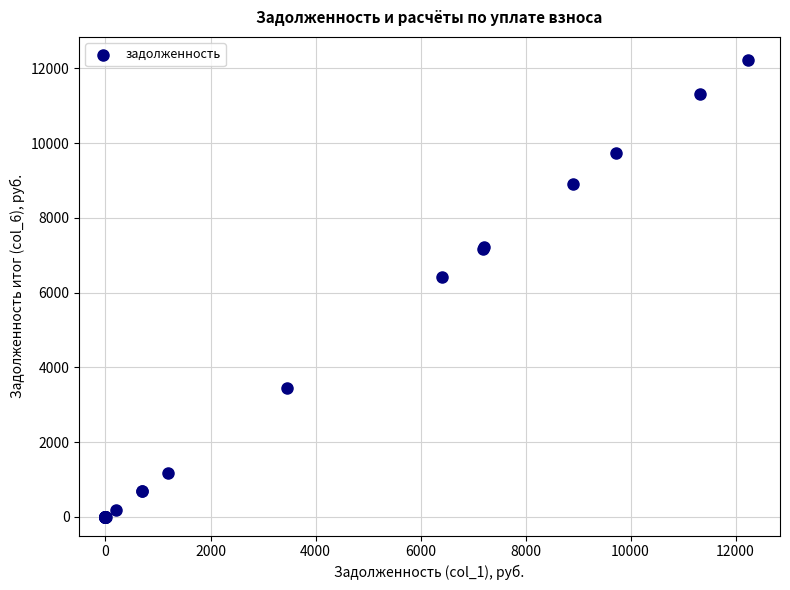

What Y value in the scatter plot is closest to 6117?

6409.4